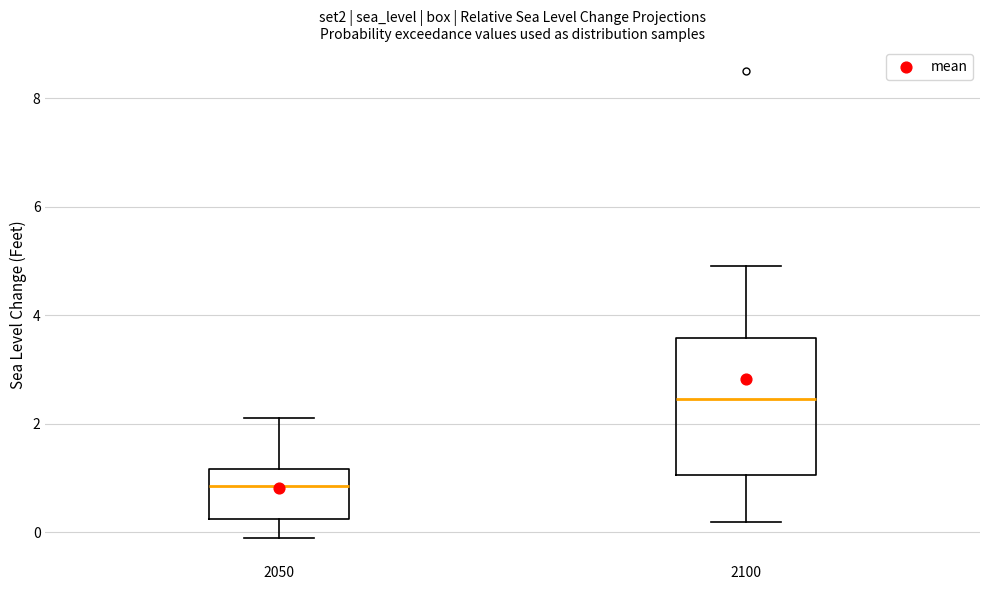

Reading left to right, read every box against the y-axis: the position of its median line, the range the box covers, and the ends of its whiskers. The values are not printed on the chart, so give them approximately, as read against the axis.

2050: median 0.8, box 0.2 to 1.2, whiskers 0.0 to 2.2
2100: median 2.4, box 1.0 to 3.6, whiskers 0.2 to 5.0